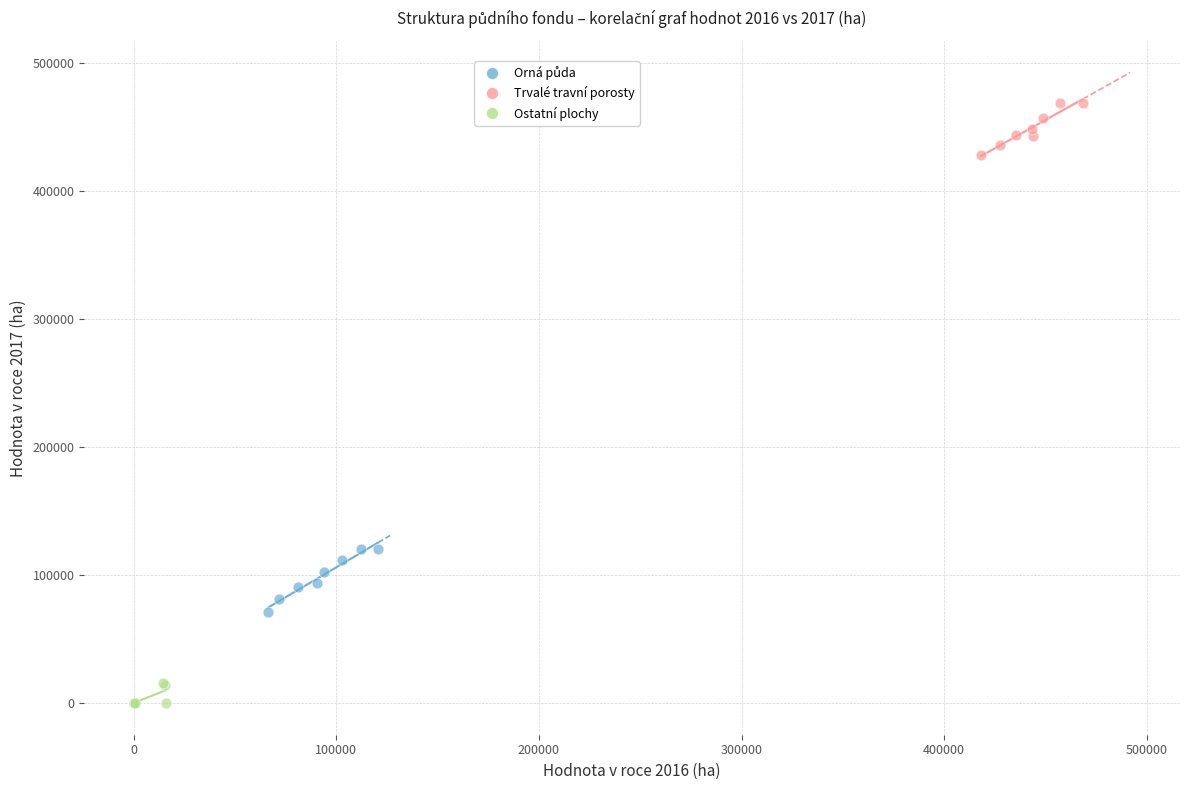

Which series contains the highest Y value?

Trvalé travní porosty